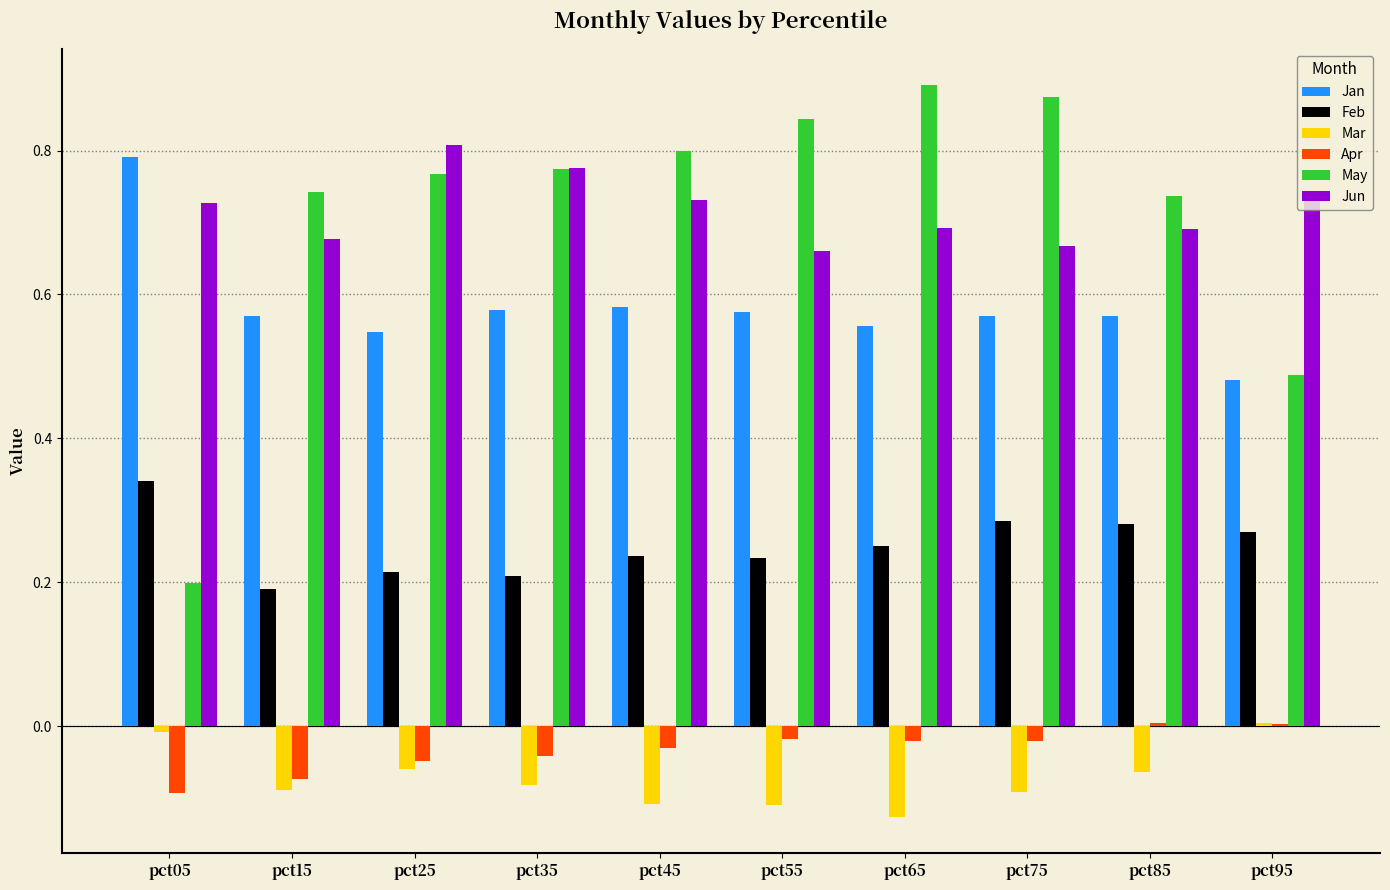

The Jun series shows 0.7 at pct15. True or false?

True